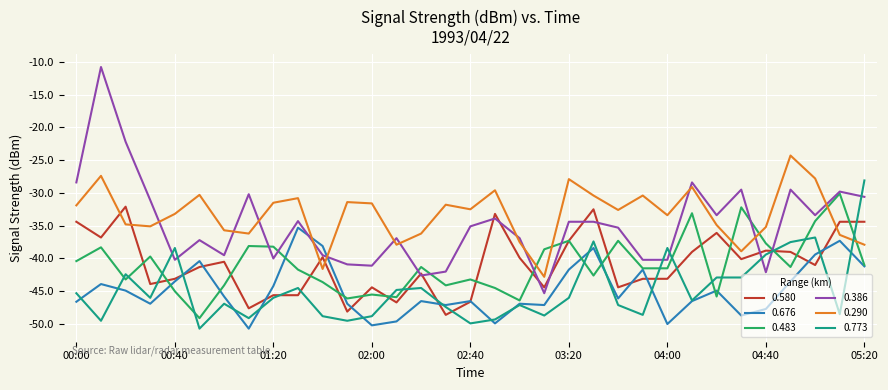

After their last crossing, which series has the higher values: 0.386 or 0.290?

0.386